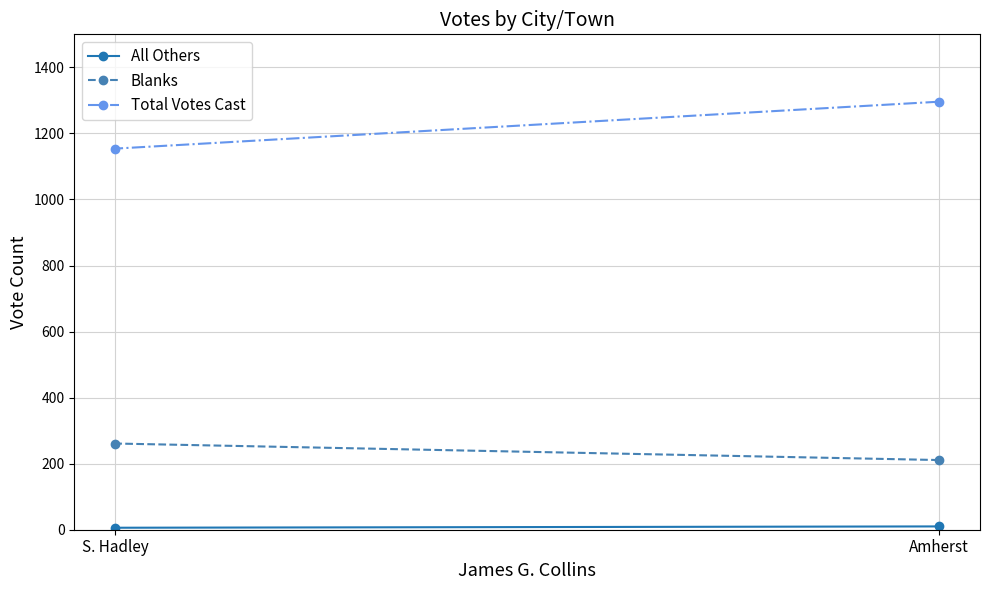

Which series has the largest total across all categories?

Total Votes Cast